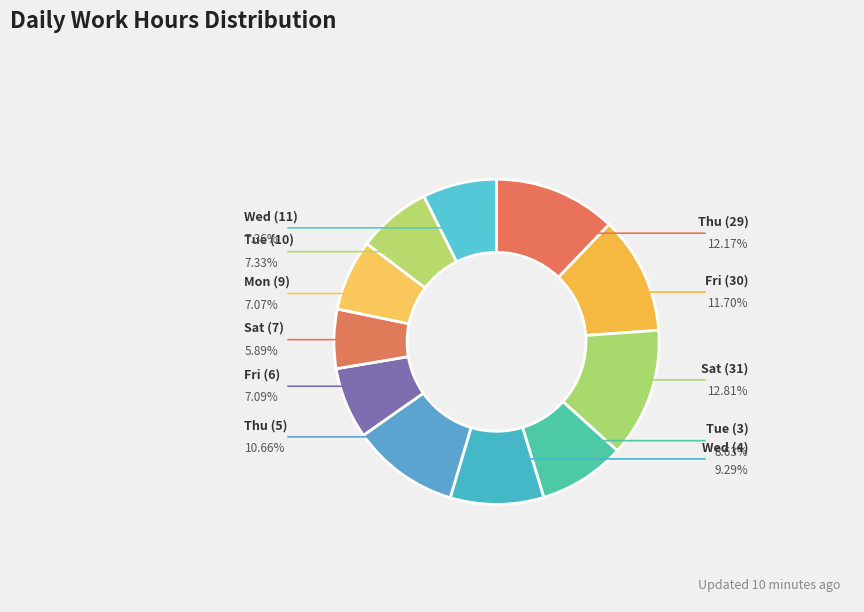

To the nearest percent, what is the average slice percentage?

9%